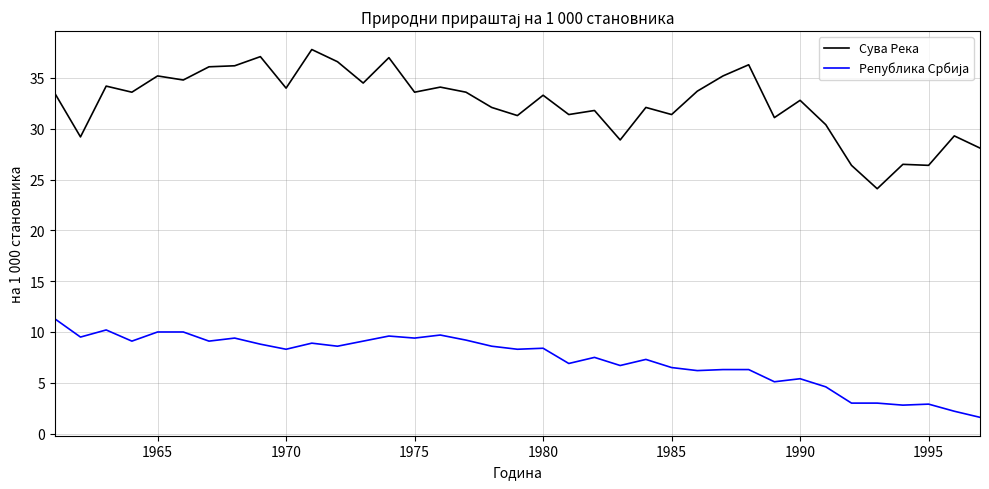

What is the lowest value of the Сува Река series?

24.1